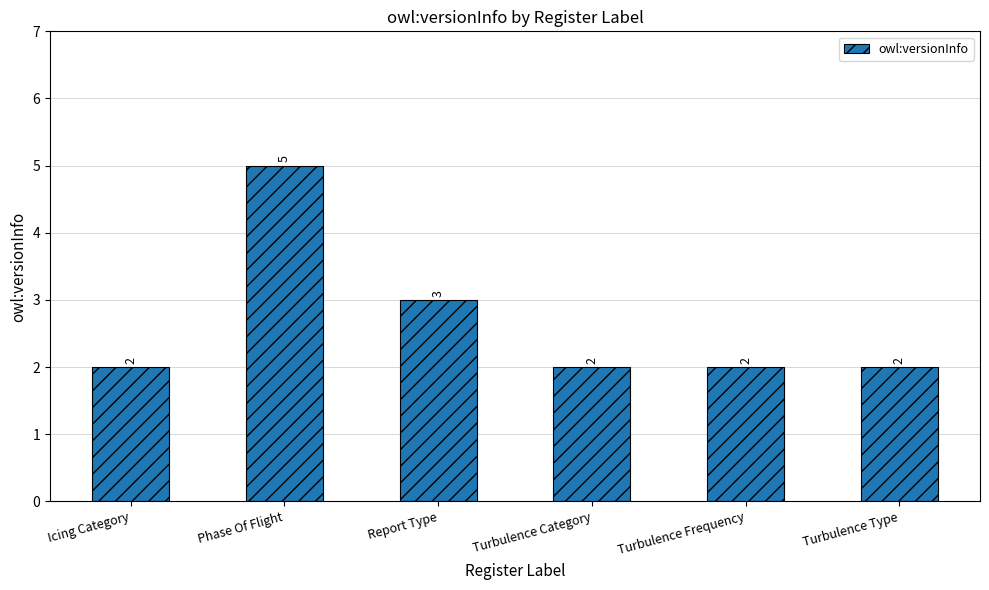

What is the sum of the values at Phase Of Flight and Turbulence Type?

7